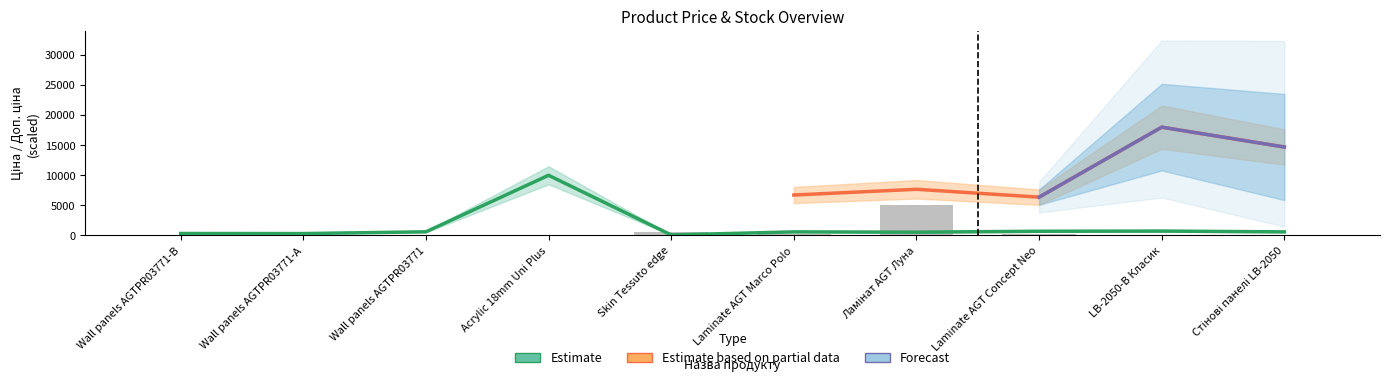

Are the bars horizontal?

No